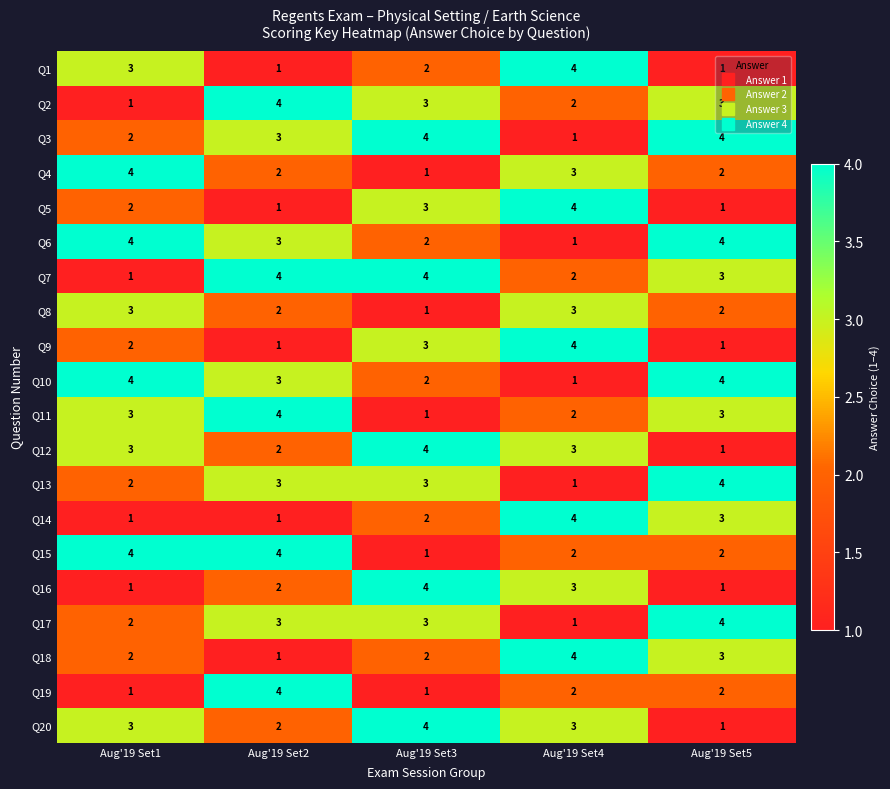

What is the difference between the highest and lowest values at Aug'19 Set4?

3